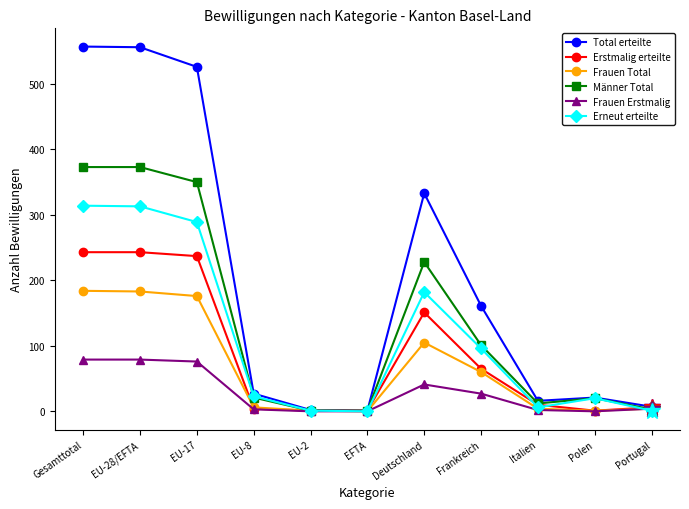

What is the label of the 7th point from the right?

EU-2